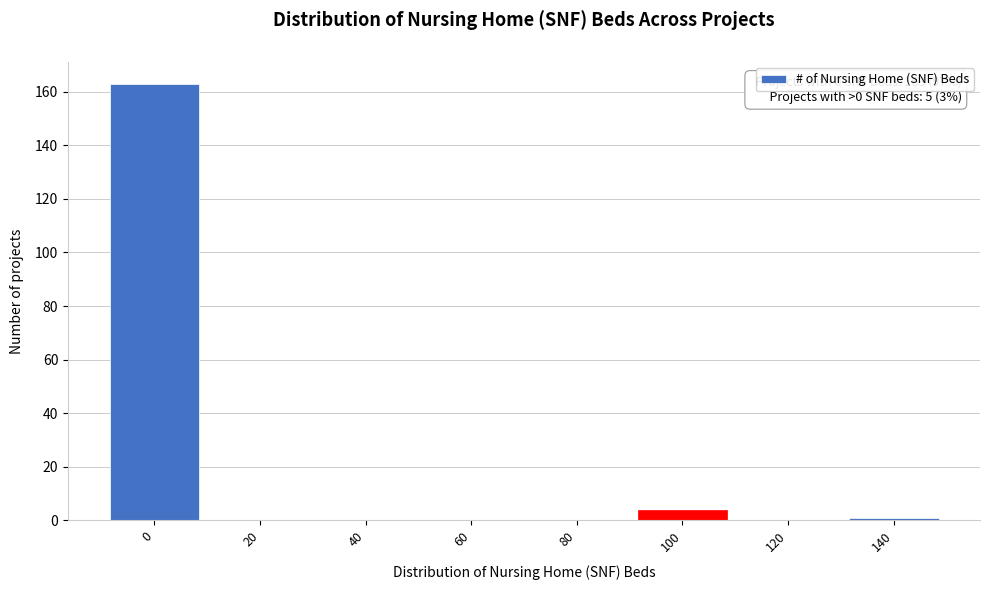

Reading left to right, extract all data points from this chart.

0=163	20=0	40=0	60=0	80=0	100=4	120=0	140=1